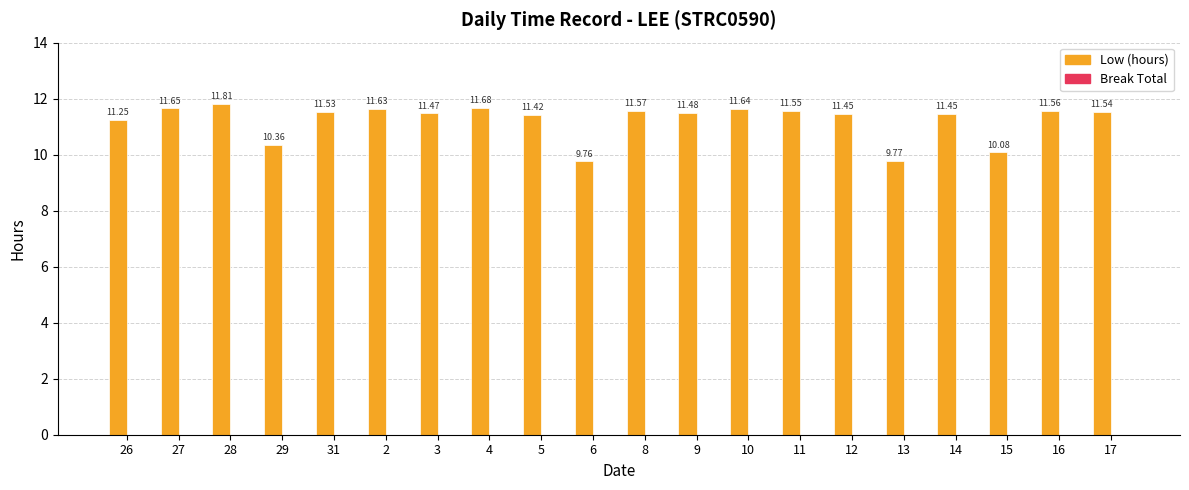

What is the ratio of the value at 14 to the value at 9?

1.0